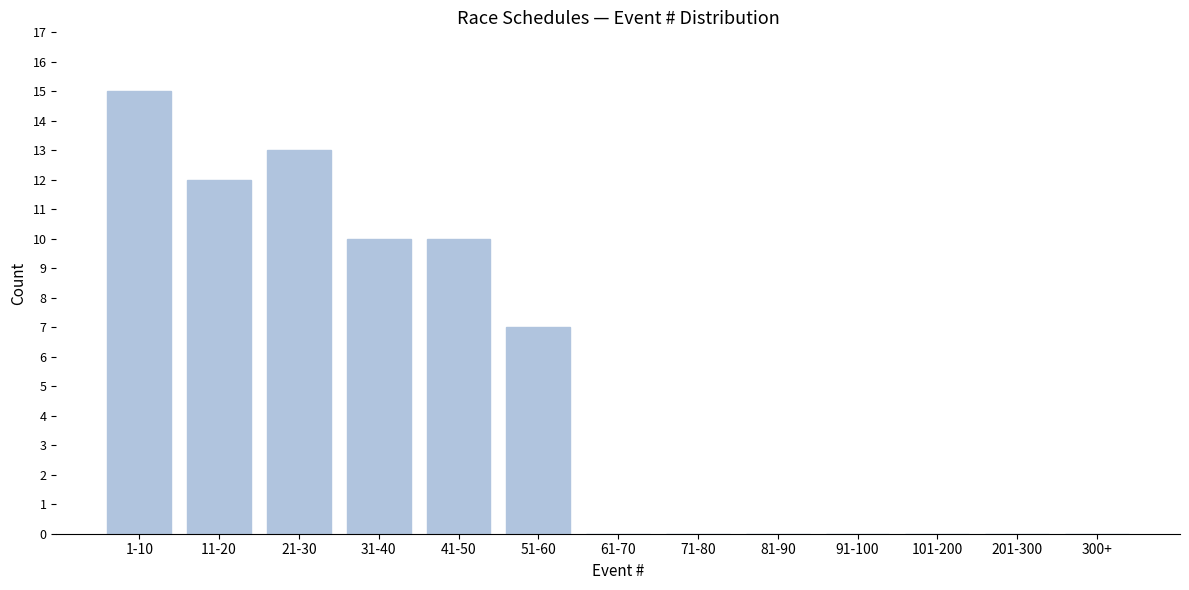

Reading left to right, transcribe all the data shown in this chart.

1-10=15	11-20=12	21-30=13	31-40=10	41-50=10	51-60=7	61-70=0	71-80=0	81-90=0	91-100=0	101-200=0	201-300=0	300+=0